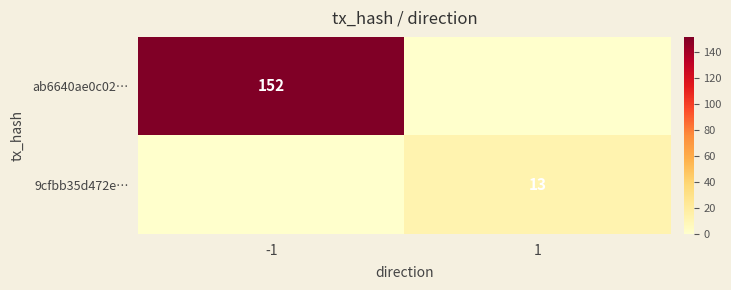

What is the total value across all series at -1?

152